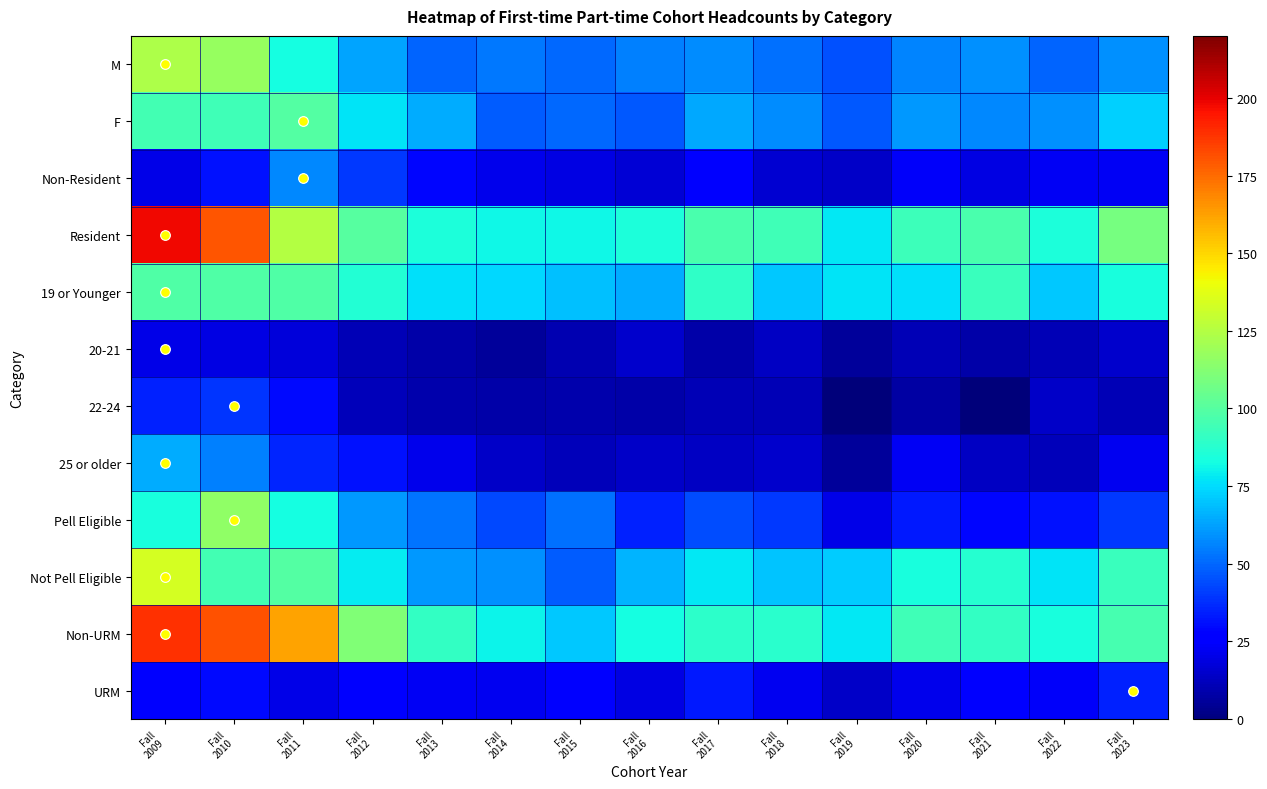

List the series in order of their peak value, lowest first.

20-21, URM, 22-24, Non-Resident, 25 or older, 19 or Younger, F, Pell Eligible, M, Not Pell Eligible, Non-URM, Resident